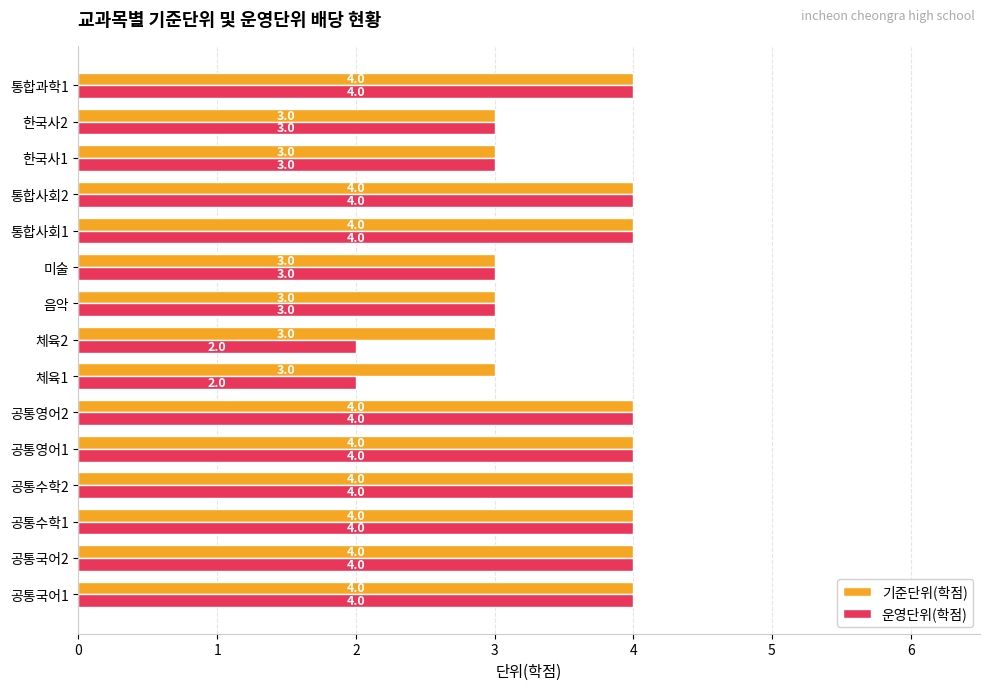

Count the 운영단위(학점) values in the range 3 to 4.

13